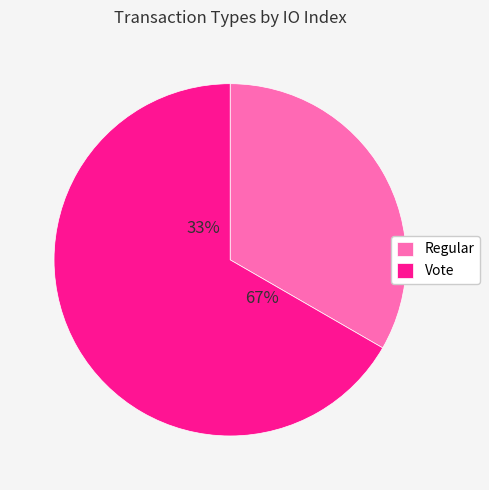

Is it true that Regular is 33% of the pie?

True